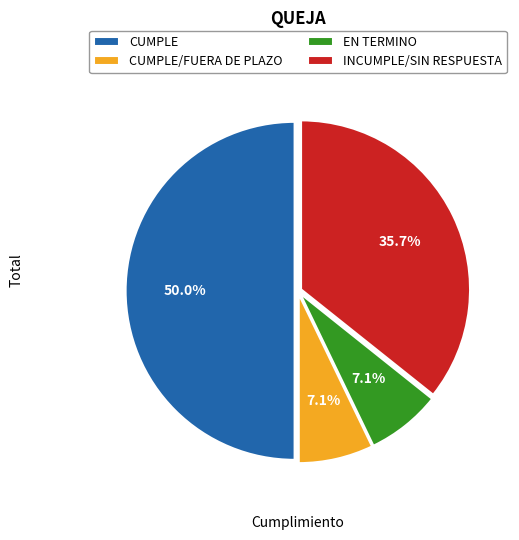

The EN TERMINO slice represents 1% of the pie. True or false?

False